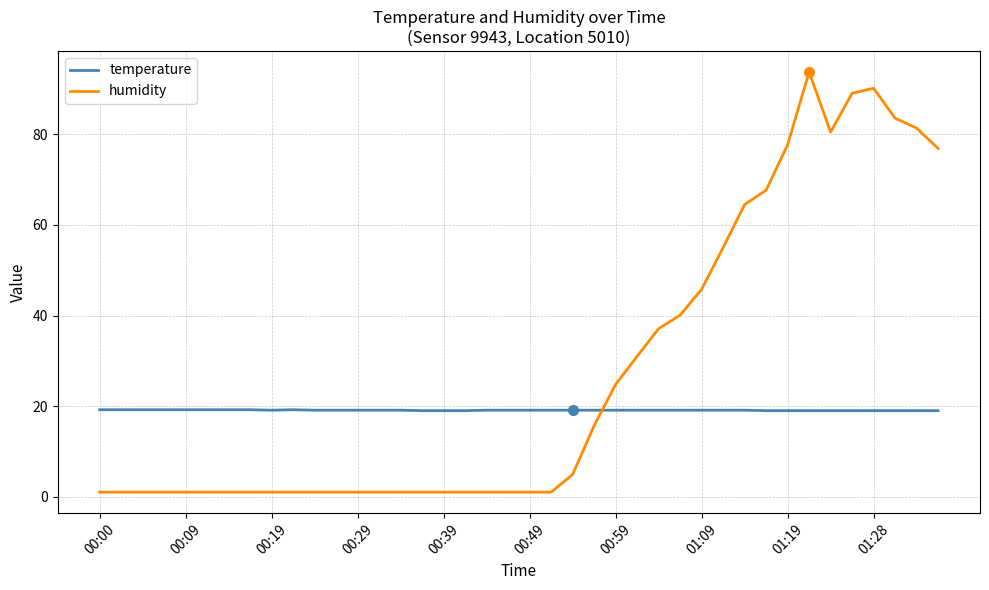

What is the maximum value shown in the chart?

93.8